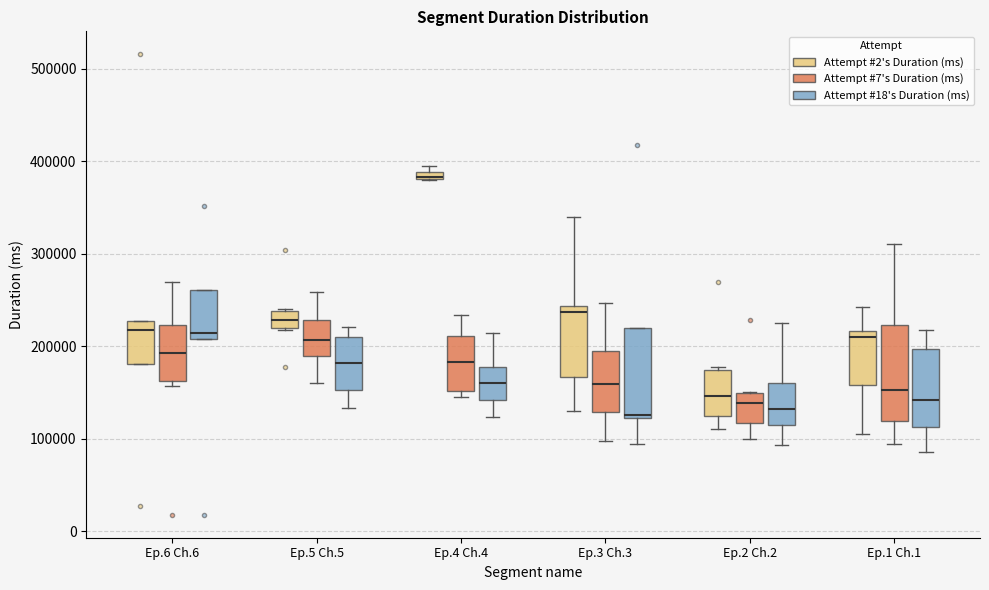

Where does the lower whisker of the box for Ep.1 Ch.1 (Attempt #2's Duration (ms)) end on the y-axis? The values are not printed on the chart, so give them approximately, as read against the axis.

110000